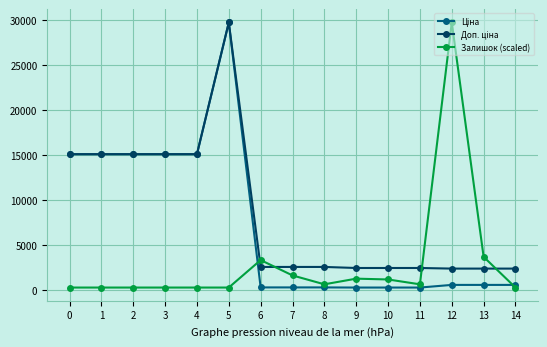

Rank the series at 10 from highest to lowest value.

Доп. ціна, Залишок (scaled), Ціна